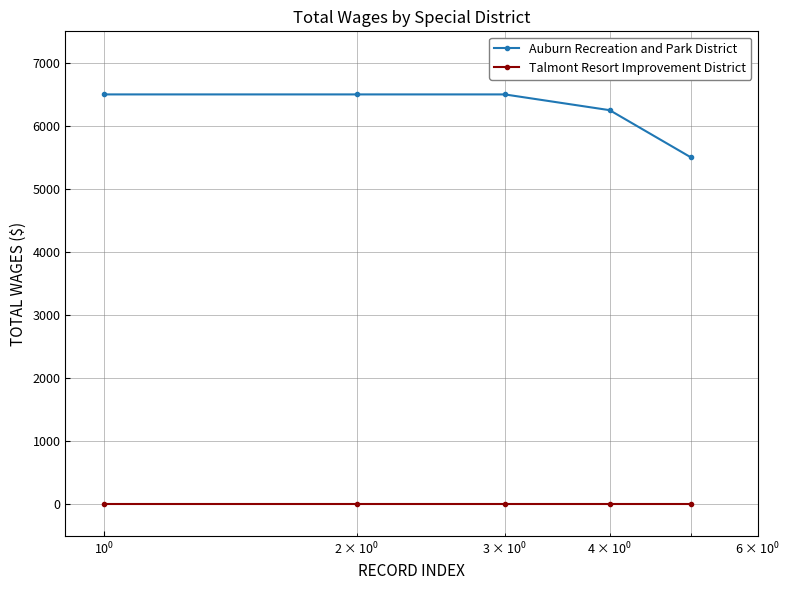

What is the greatest value displayed?

6500